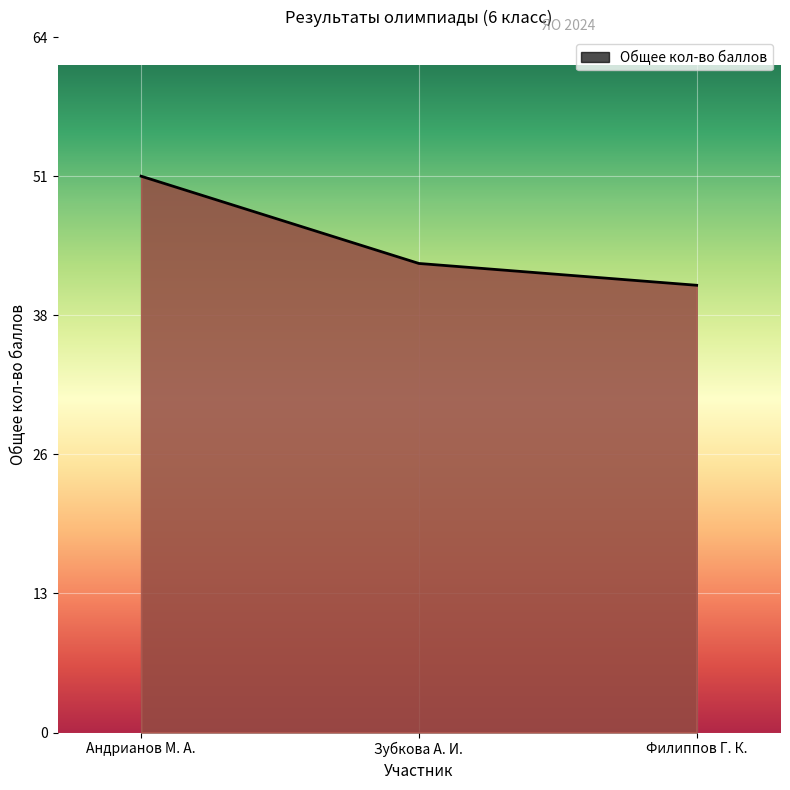

Does the chart have visible grid lines?

Yes